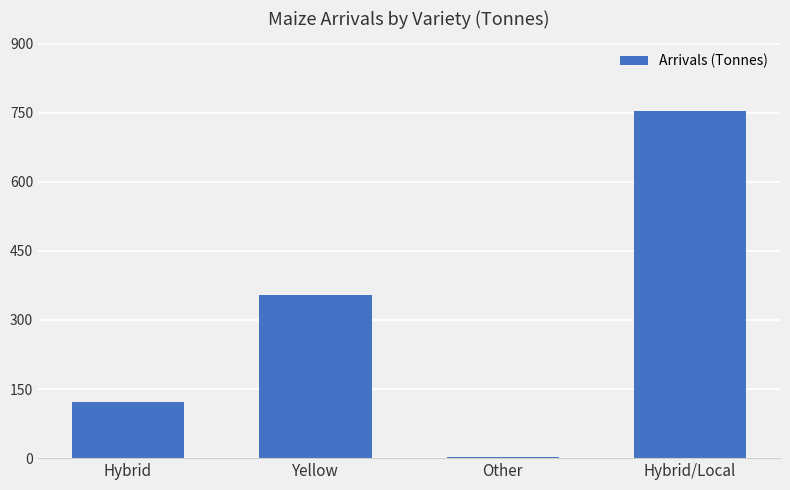

The chart shows a value of 3.5 at Other. True or false?

True